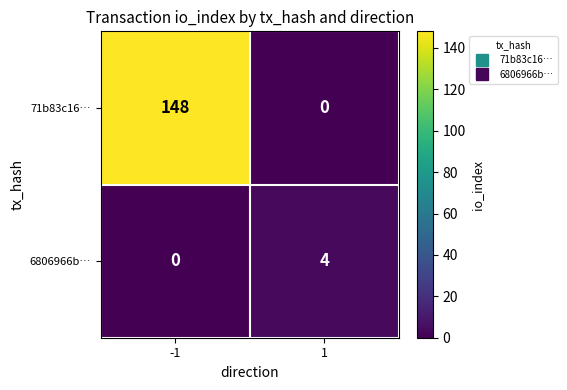

Reading right to left, list all the values displayed in this chart.

71b83c16…: 0	148
6806966b…: 4	0